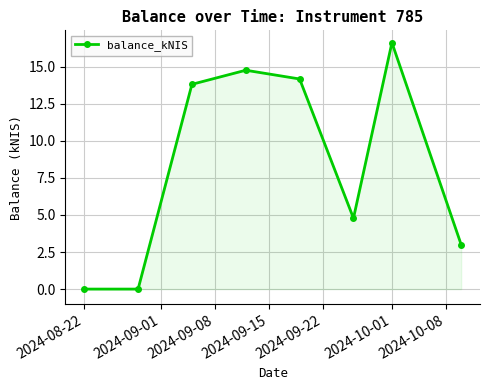

Reading left to right, transcribe all the data shown in this chart.

0.0	0.0	13.8	14.8	14.2	4.8	16.6	3.0